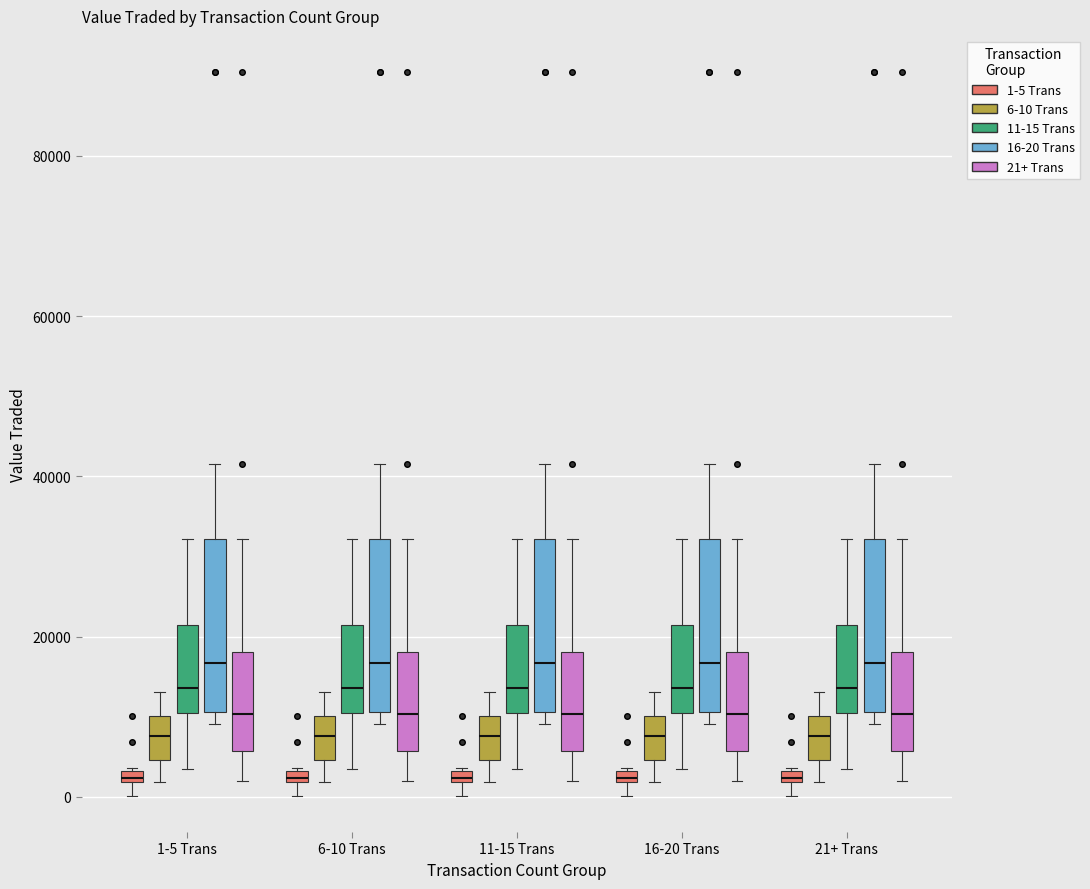

Where does the lower whisker of the box for 1-5 Trans (11-15 Trans) end on the y-axis? The values are not printed on the chart, so give them approximately, as read against the axis.

4000